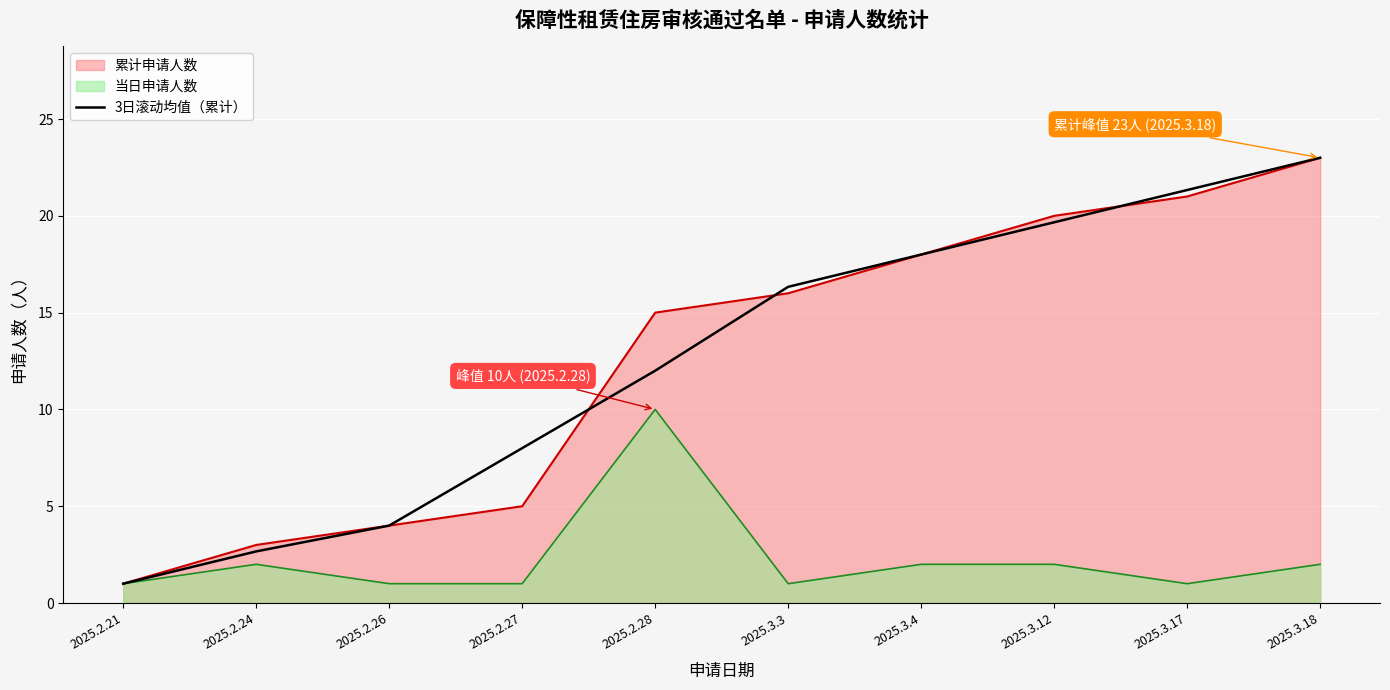

At which category does the chart reach its peak across all series?

2025.3.18